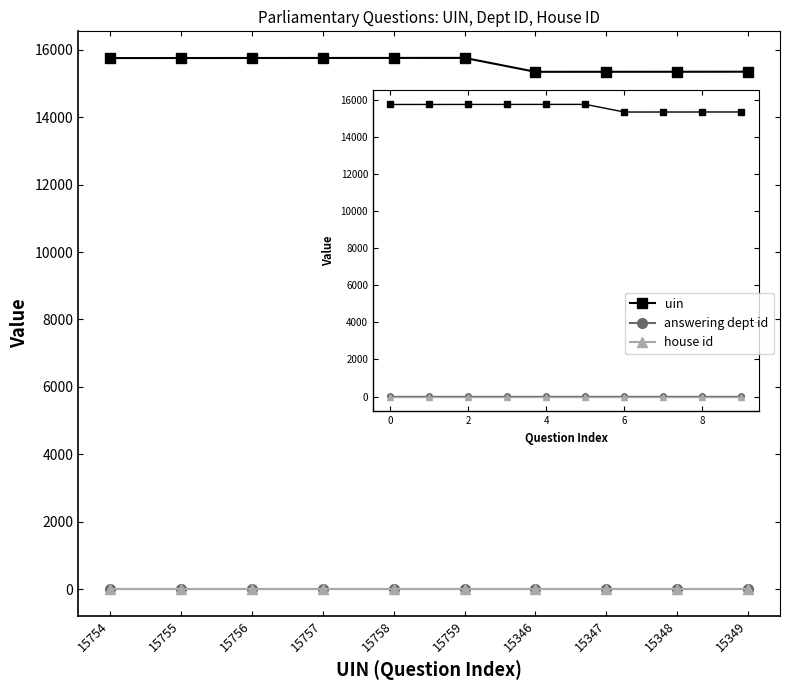

What is the maximum value for answering dept id?

11